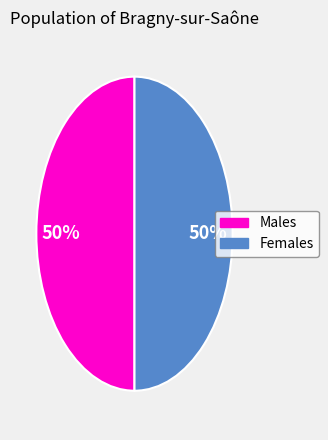

To the nearest percent, what portion does Males represent?

50%